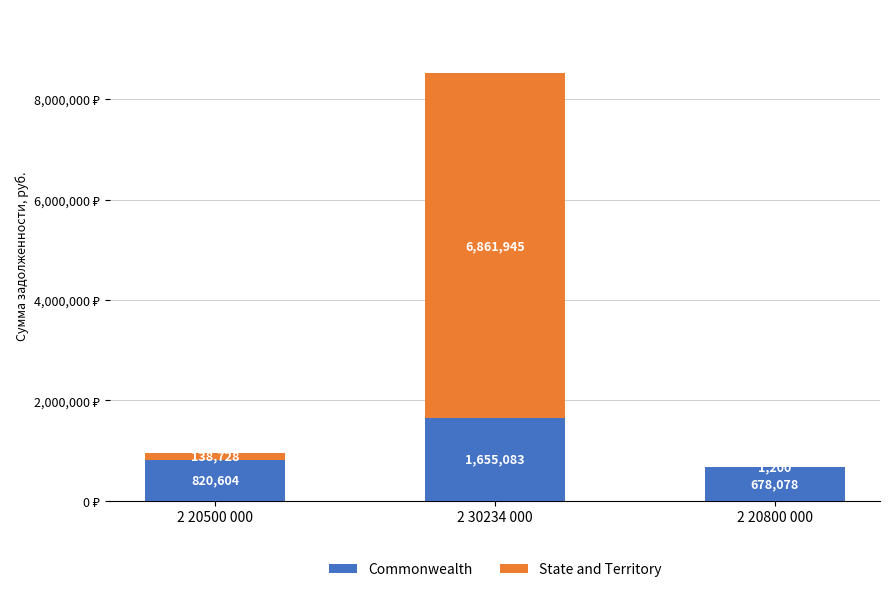

At which category is the sum across all series the highest?

2 30234 000